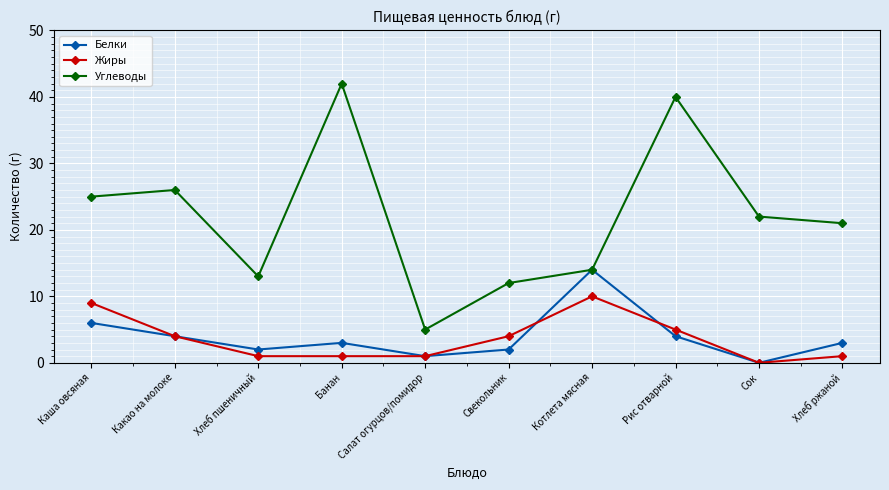

Count the Жиры values in the range 1 to 5.

7